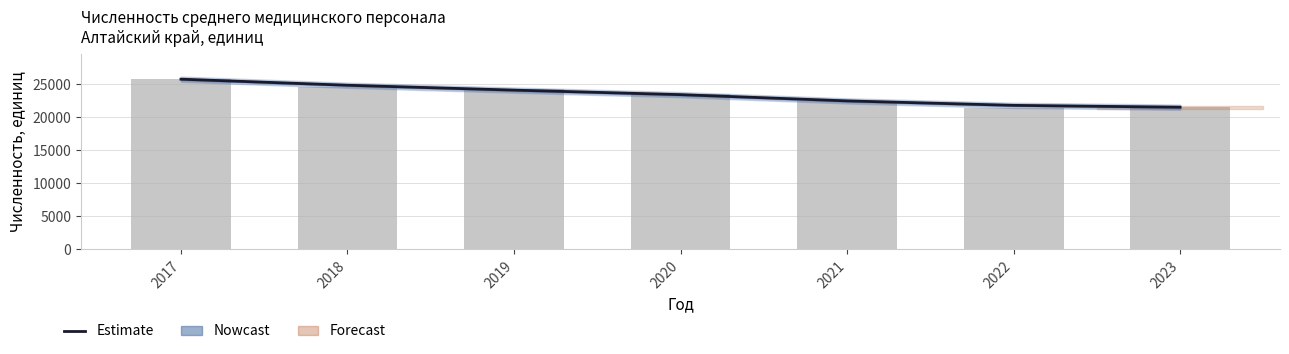

How many bars are there in total?

7